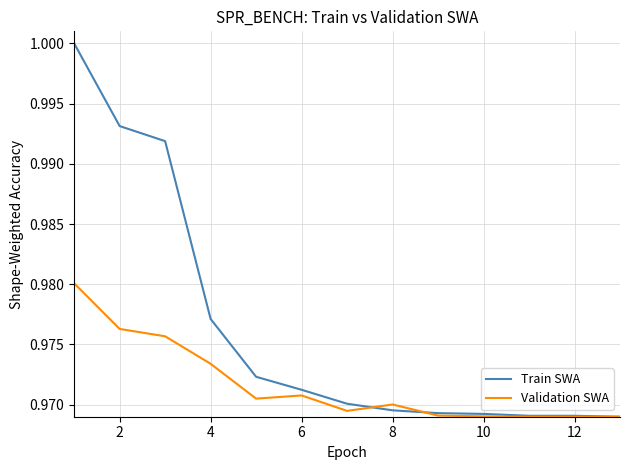

List the series in order of their overall mean, lowest first.

Validation SWA, Train SWA